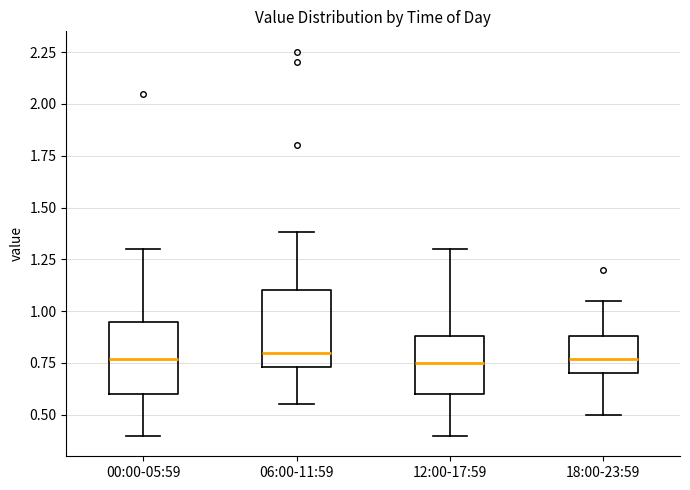

Where does the lower whisker of the box for 06:00-11:59 end on the y-axis? The values are not printed on the chart, so give them approximately, as read against the axis.

0.55